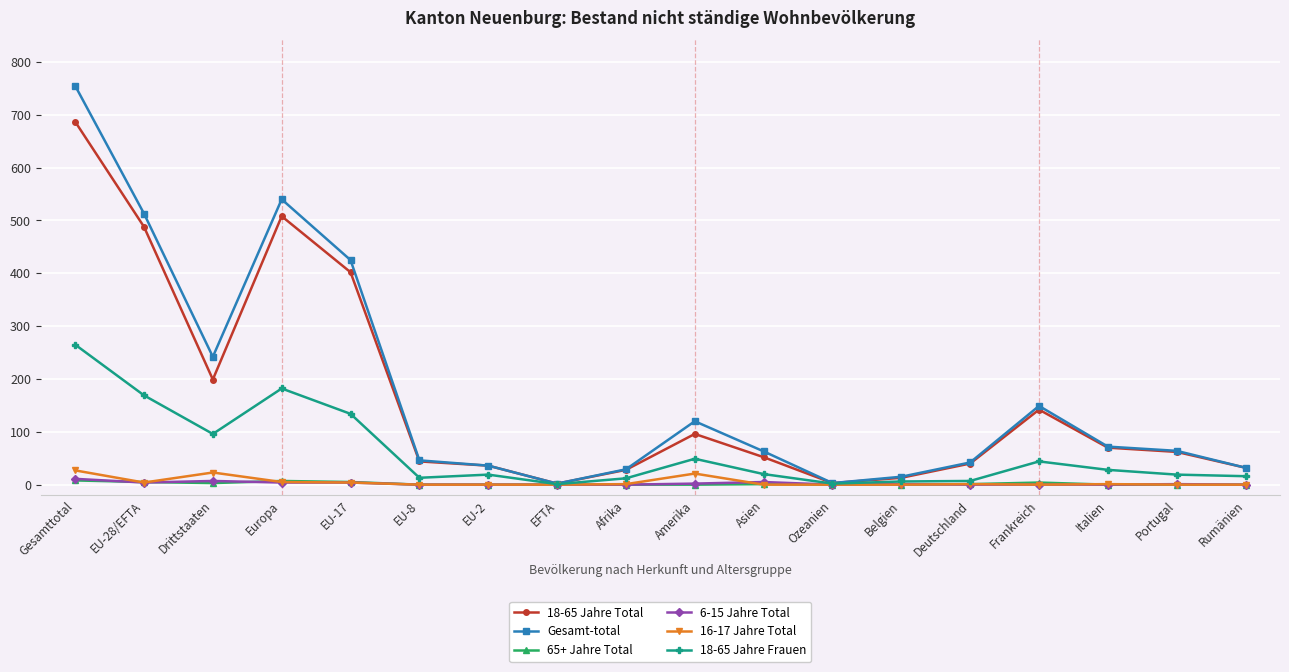

Which series has the largest total across all categories?

Gesamt-total